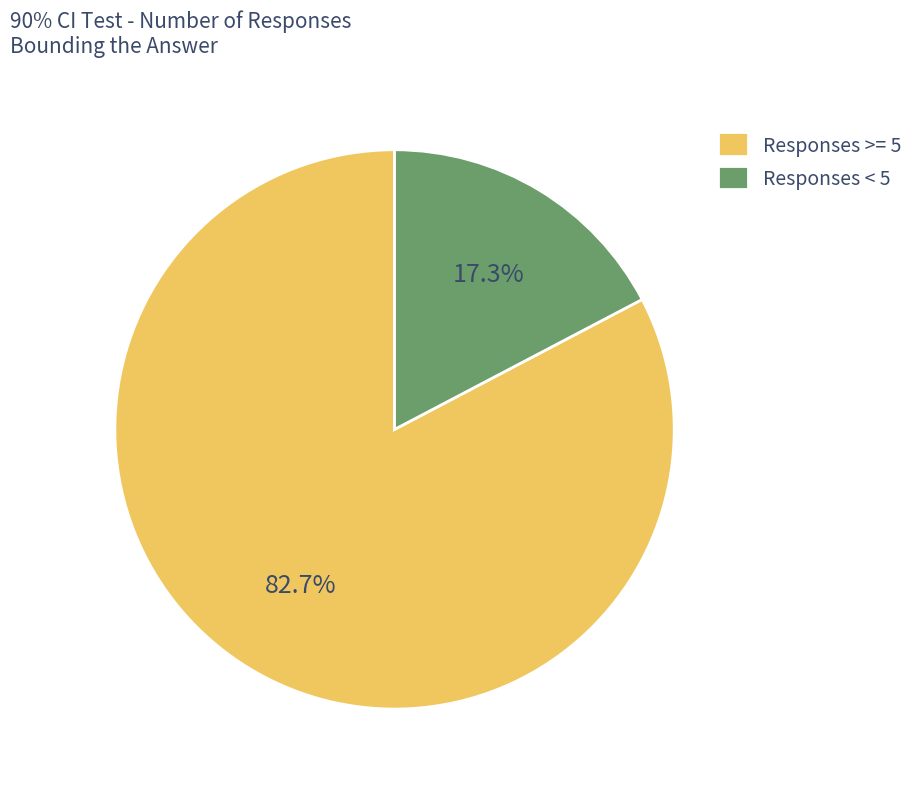

What is the ratio of the value at Responses >= 5 to the value at Responses < 5?

4.8